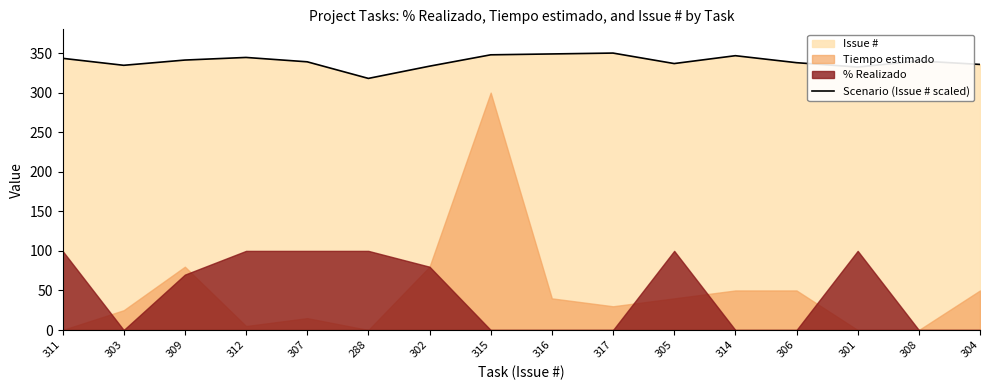

What is the label of the 13th point from the left?

306